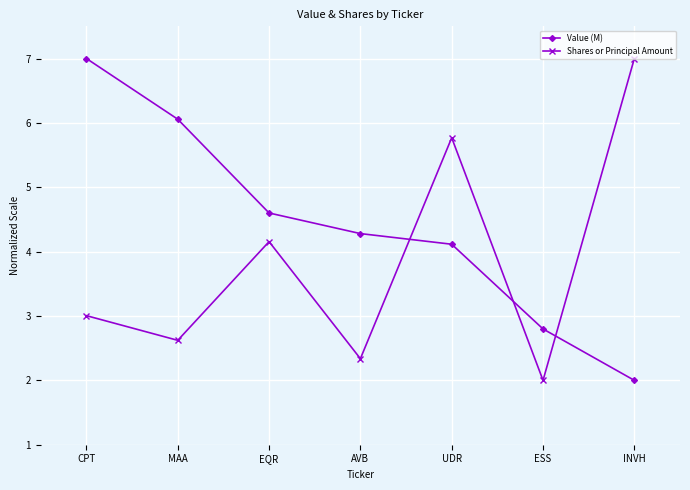

How many times do Shares or Principal Amount and Value (M) cross each other?

3